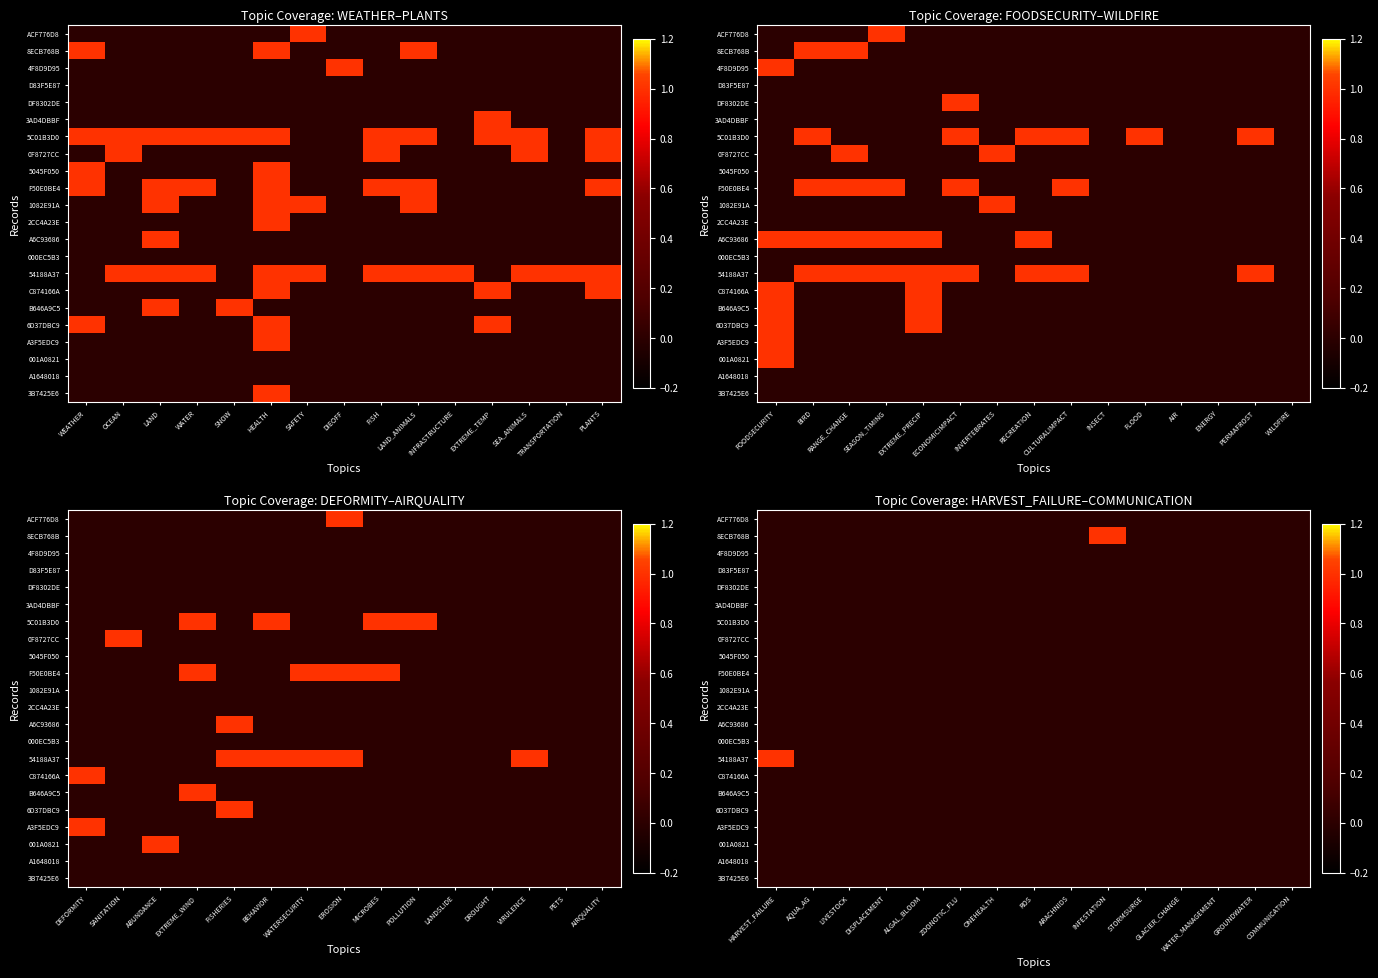

At how many categories does at least one series exceed 0?

2